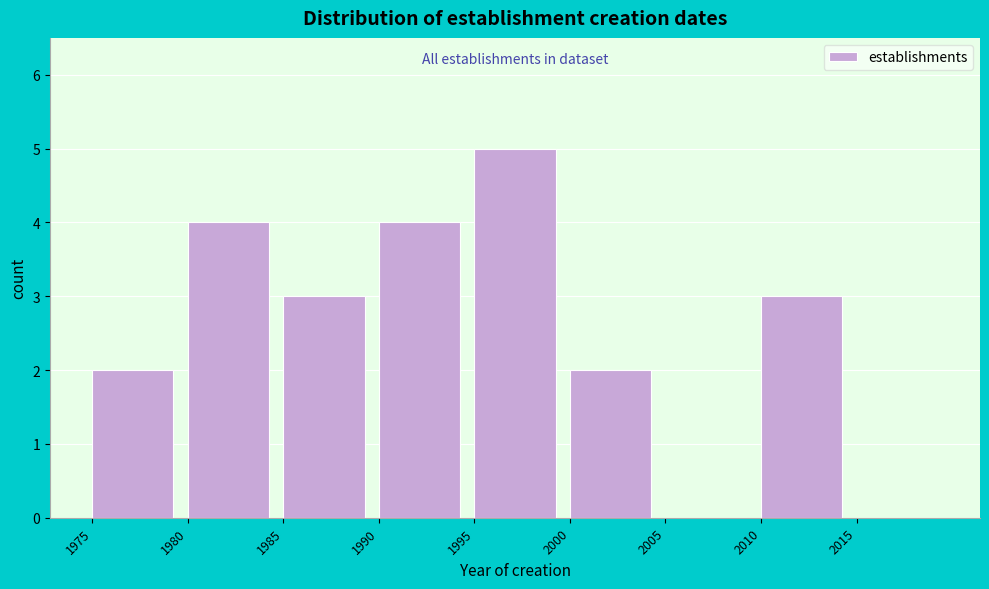

What is the height of the bar covering 1985 to 1990 on the x-axis? The values are not printed on the chart, so give them approximately, as read against the axis.

3